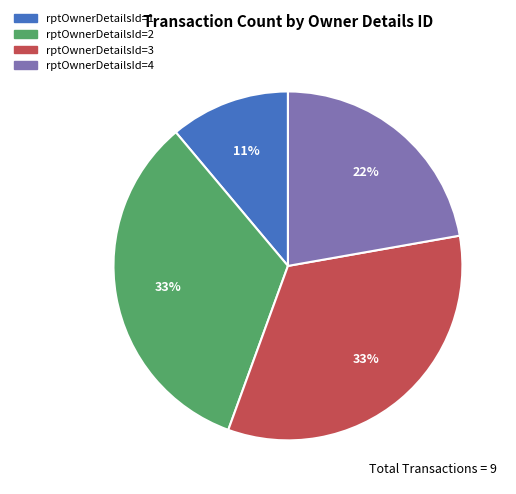

To the nearest percent, what is the difference between the largest and smallest slice percentages?

22%